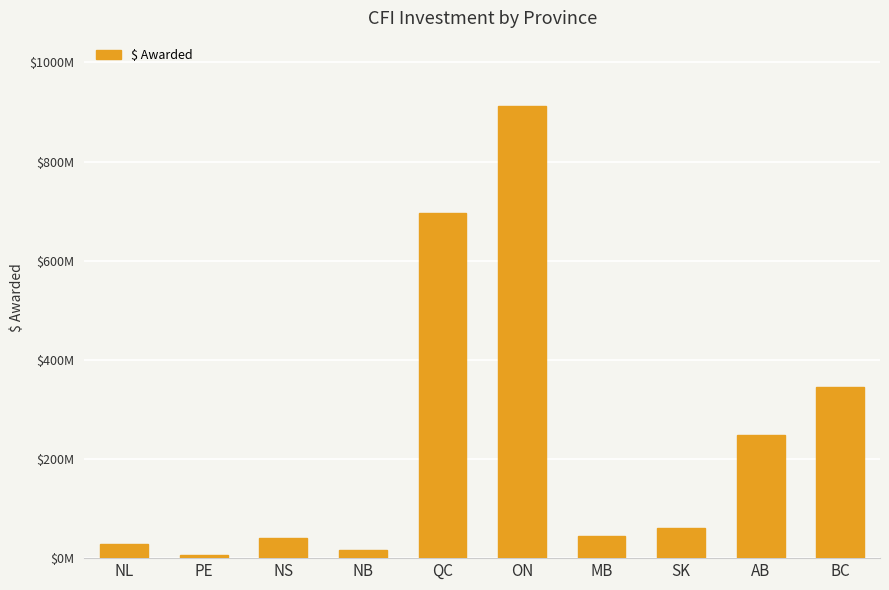

Does the chart contain any negative values?

No